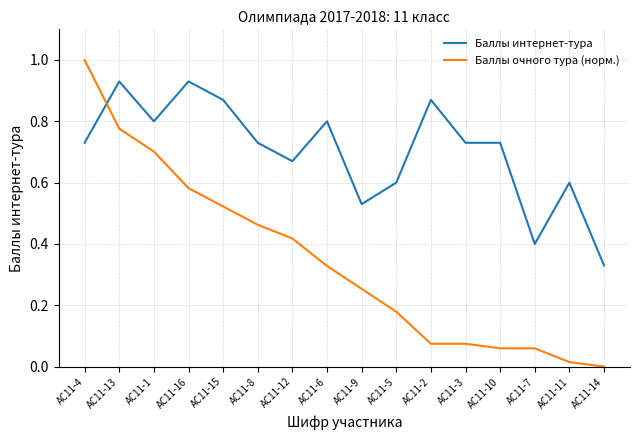

Which category has the highest value across all series?

АС11-4